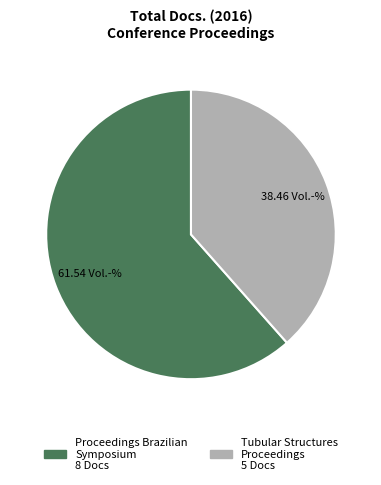

Is there a majority slice in this chart?

Yes